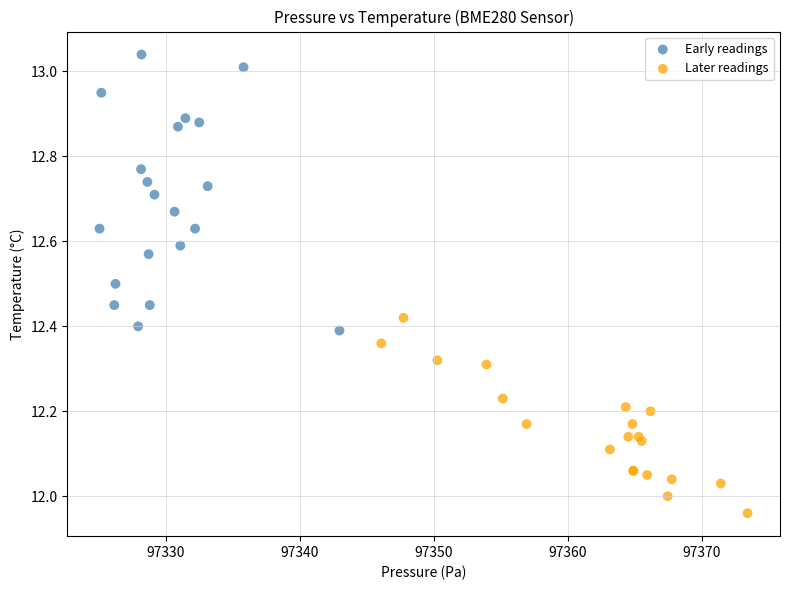

Which series contains the lowest Y value?

Later readings